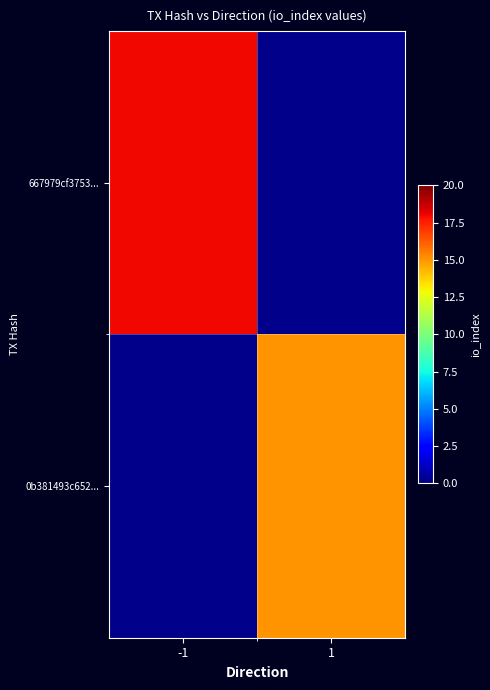

Rank the series by their maximum value, from lowest to highest.

667979cf3753..., 0b381493c652...